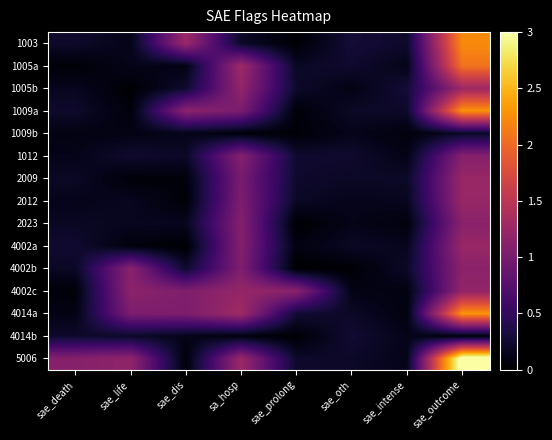

At sae_oth, list the series in order from largest to smallest.

1003, 4014b, 1005a, 1012, 5006, 4014a, 1009a, 2009, 4002a, 1009b, 2012, 2023, 4002c, 1005b, 4002b